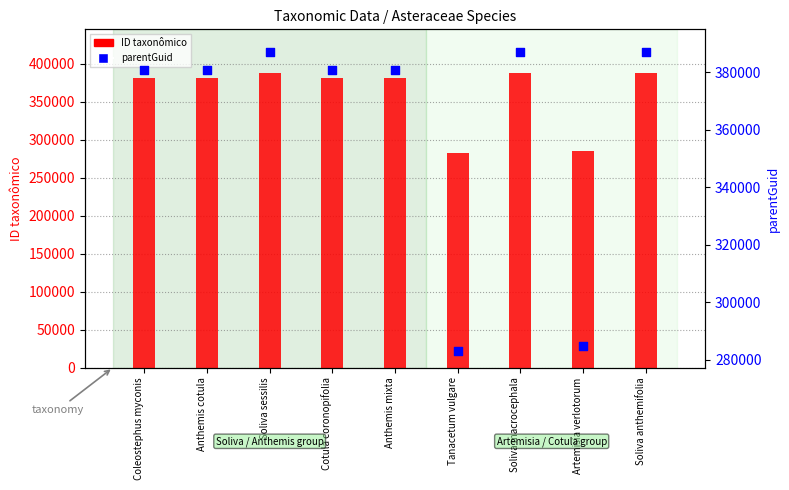

Is the value of ID taxonômico at Tanacetum vulgare greater than the value of parentGuid at Soliva anthemifolia?

No